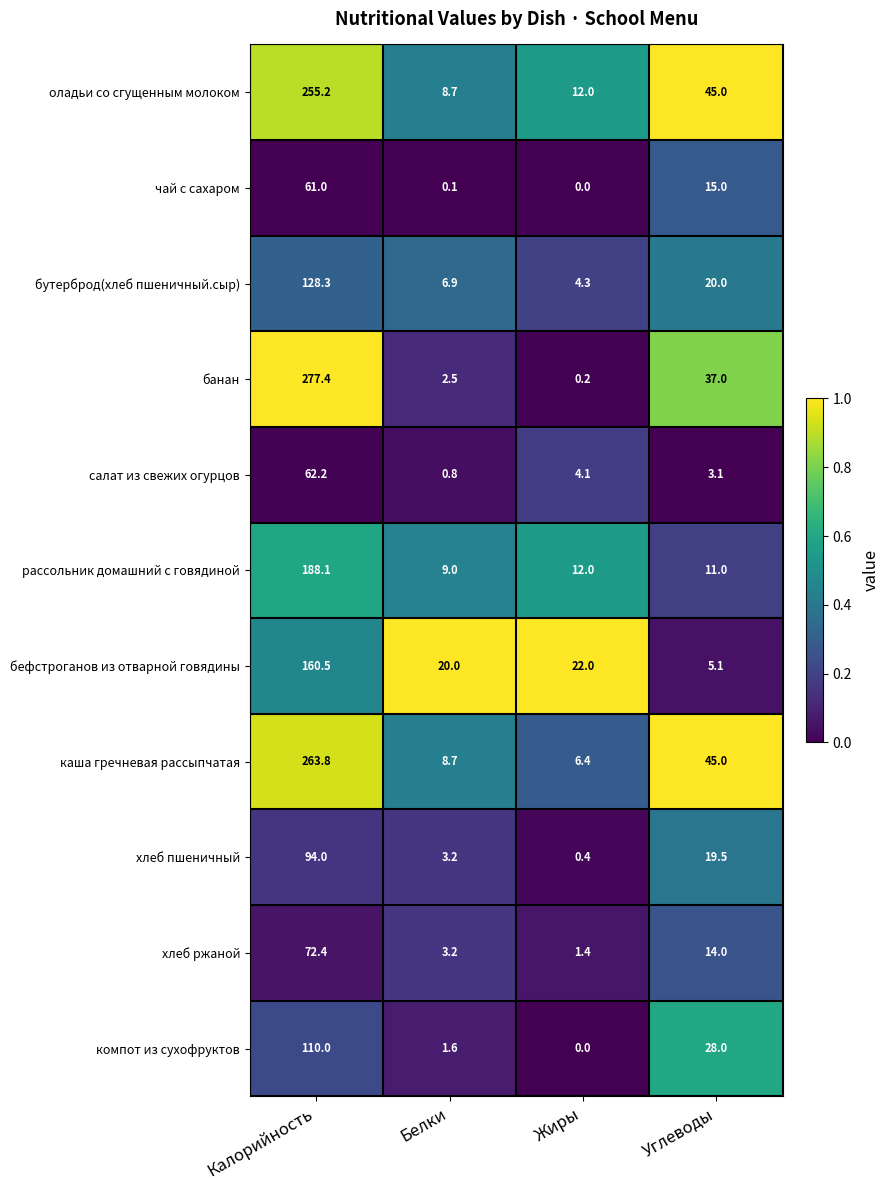

List the labels in order of рассольник домашний с говядиной value, smallest first.

Белки, Углеводы, Жиры, Калорийность